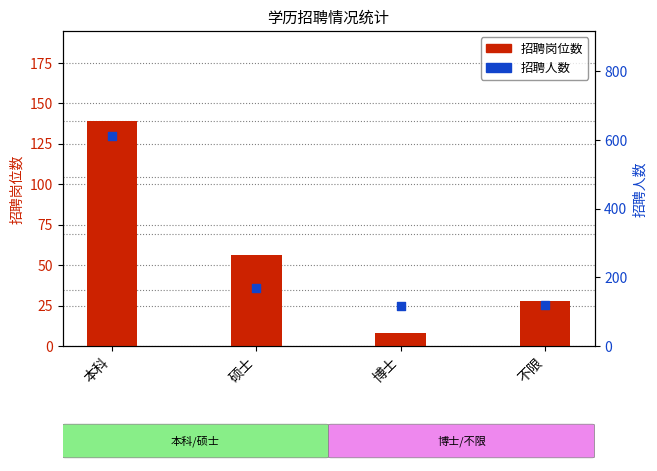

Which series reaches the minimum Y coordinate?

招聘岗位数